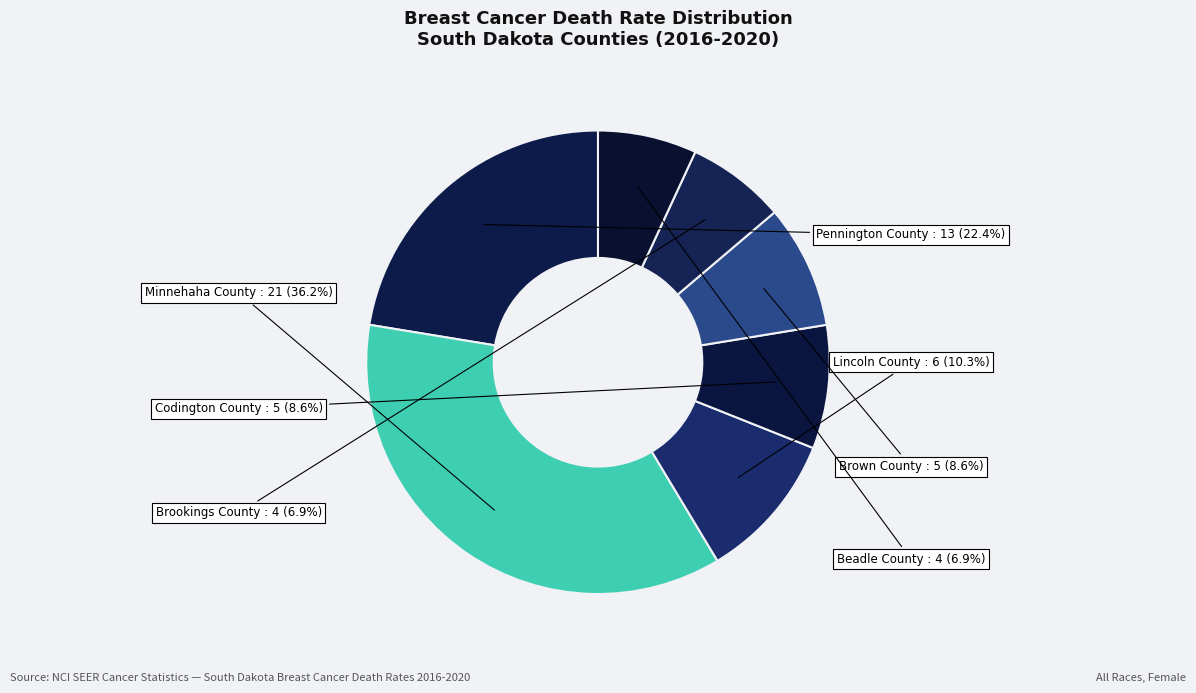

To the nearest percent, what is the difference between the largest and smallest slice percentages?

29%